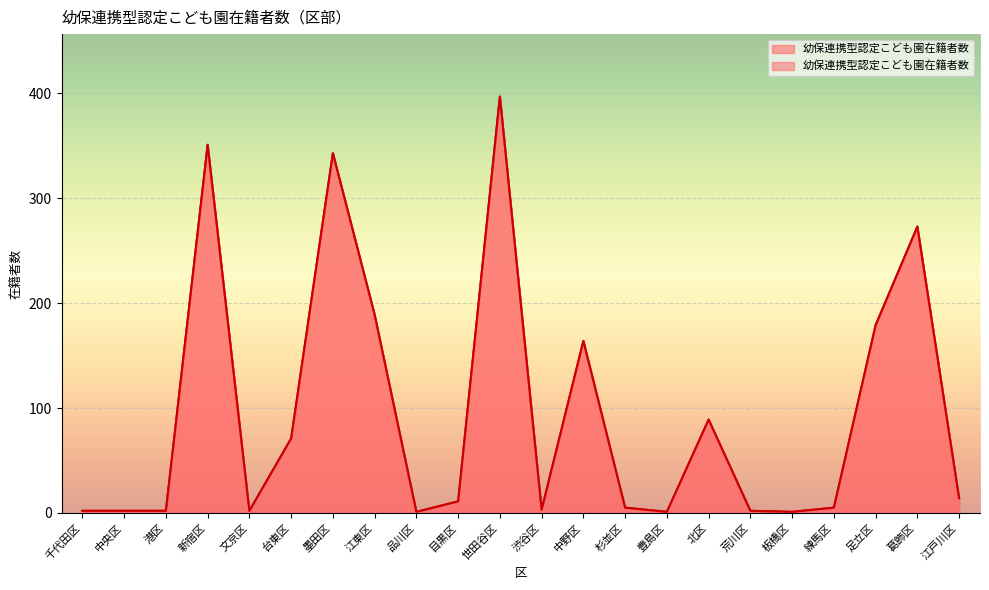

What position from the right is 台東区?

17